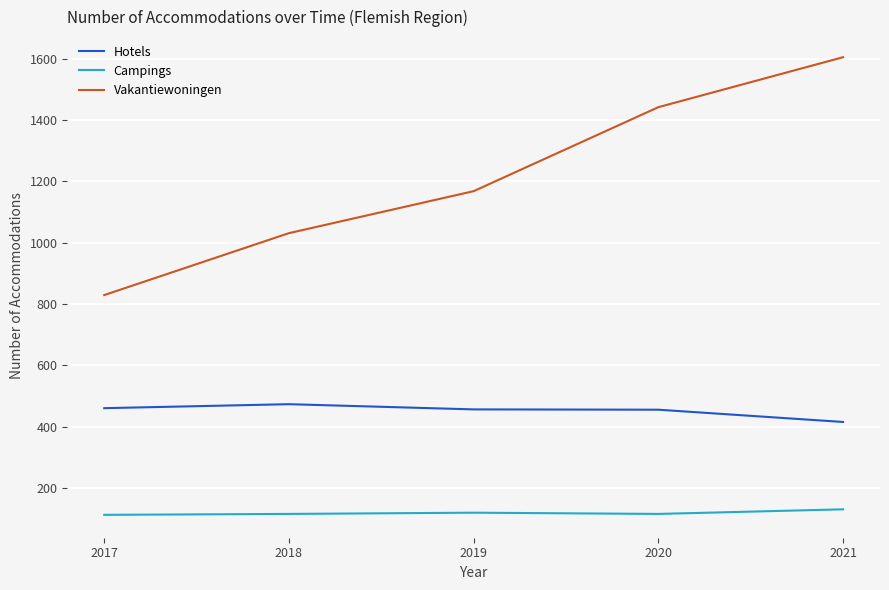

At how many categories does at least one series exceed 271?

5